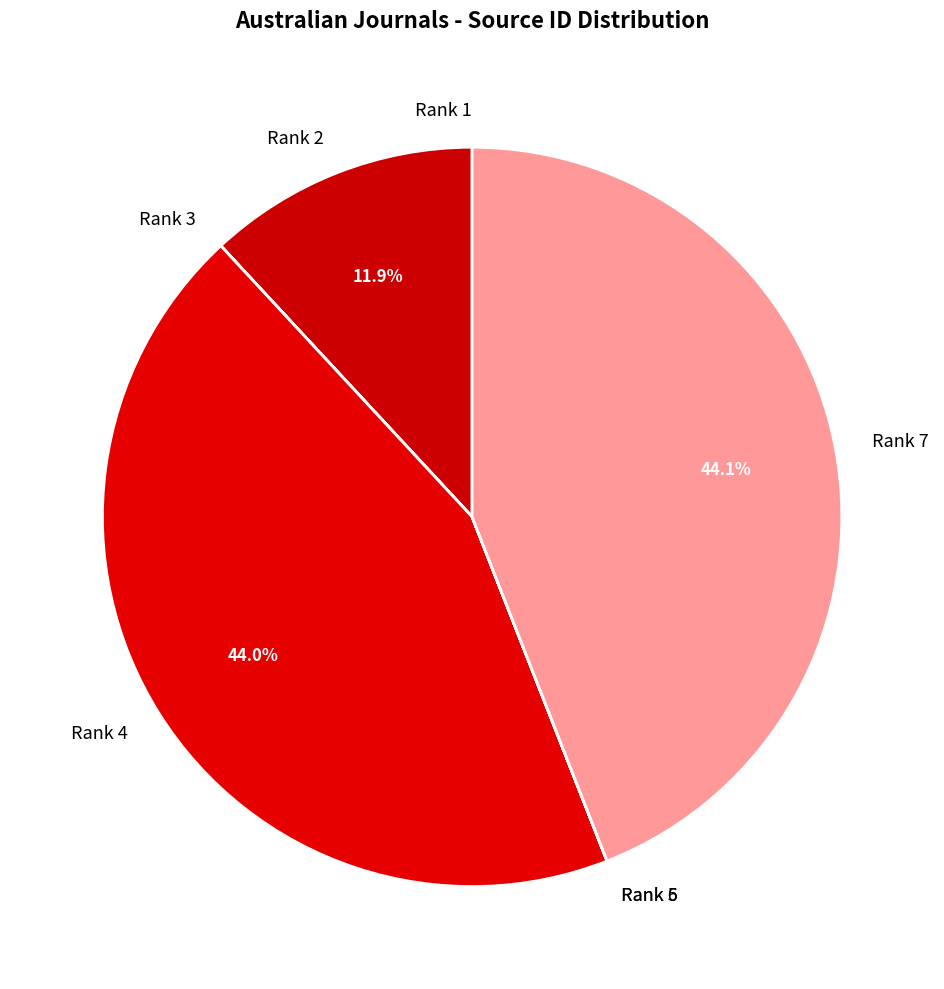

What is the ratio of the value at Rank 7 to the value at Rank 4?

1.0